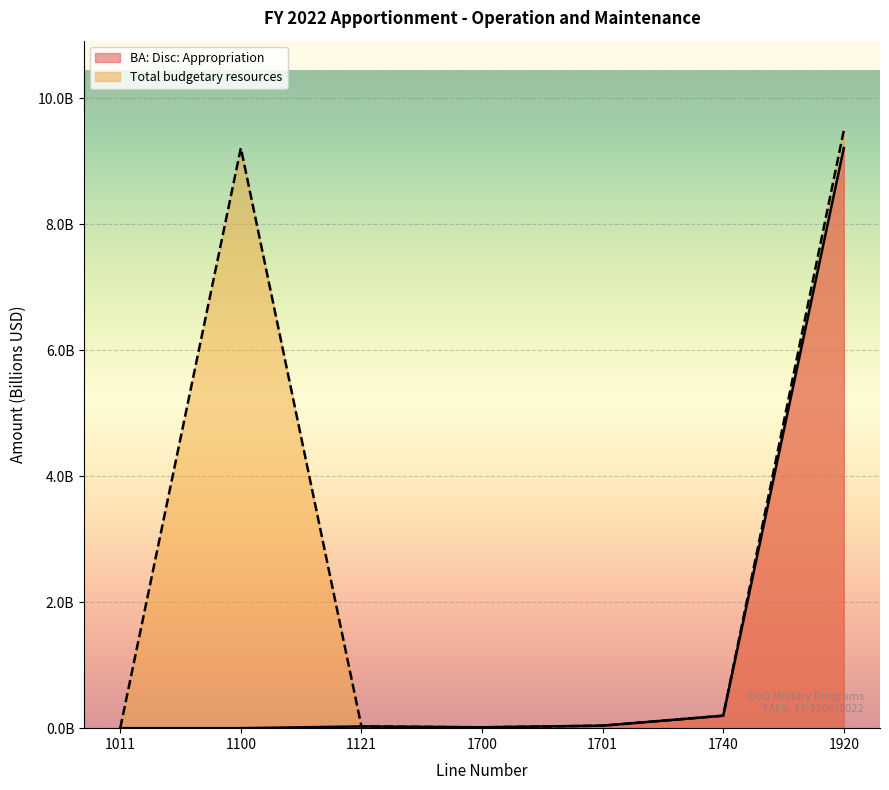

How many values in BA: Disc: Appropriation are above zero?

5